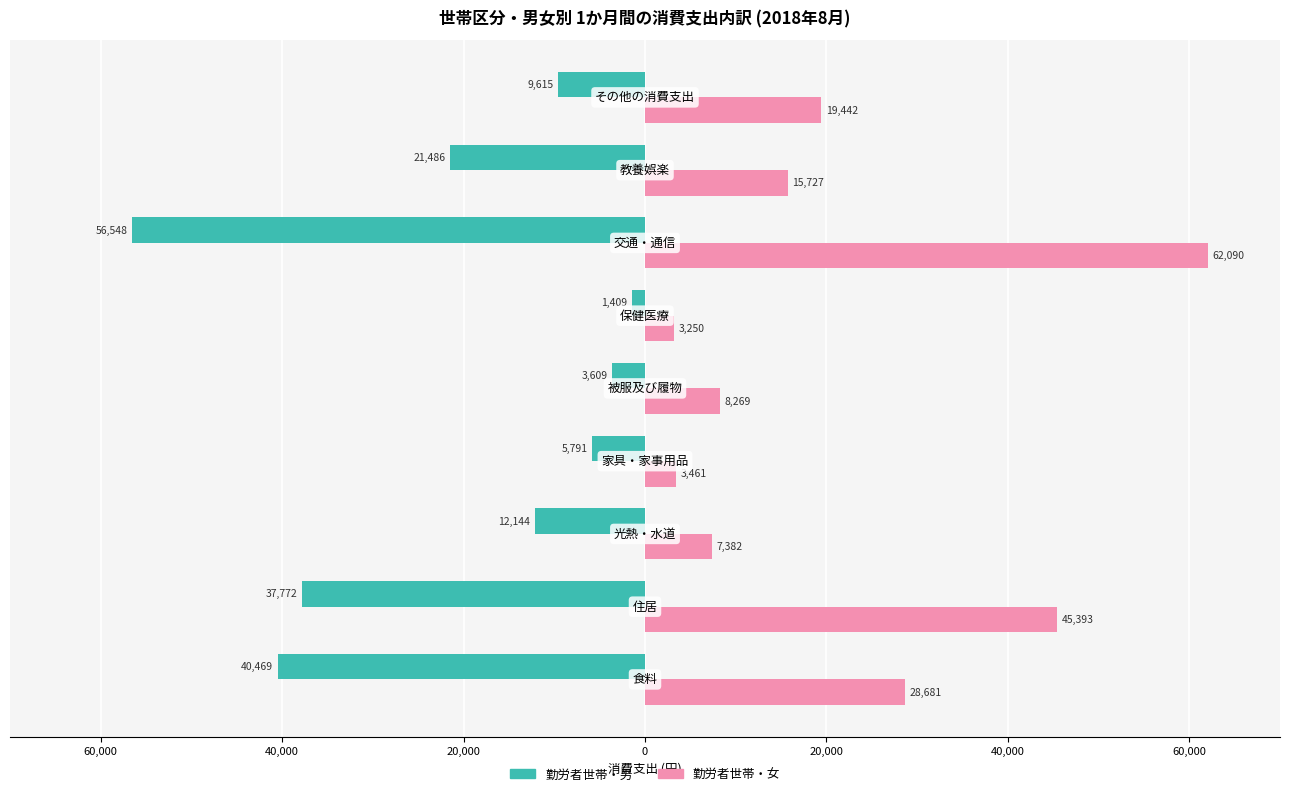

What are all the series names shown in the legend?

勤労者世帯・男, 勤労者世帯・女